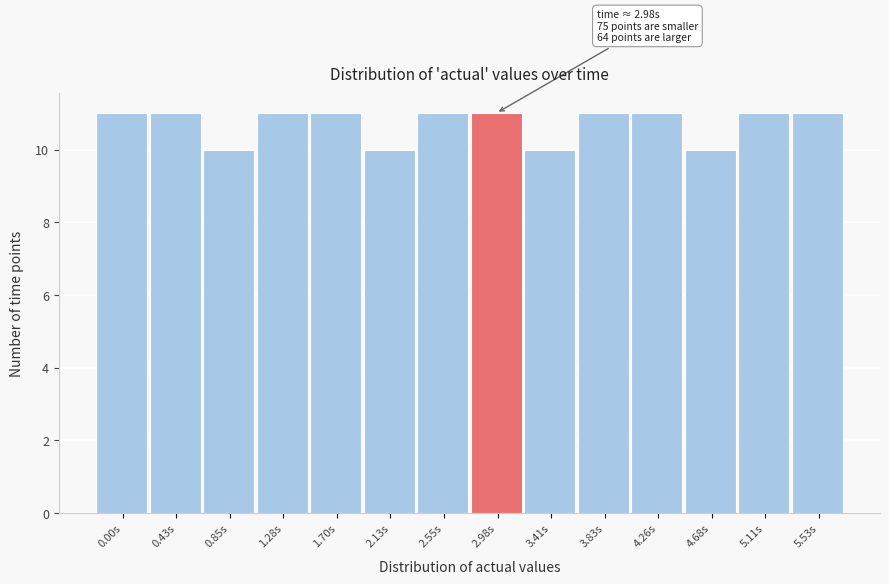

Reading left to right, extract all data points from this chart.

0.00s=11	0.43s=11	0.85s=10	1.28s=11	1.70s=11	2.13s=10	2.55s=11	2.98s=11	3.41s=10	3.83s=11	4.26s=11	4.68s=10	5.11s=11	5.53s=11